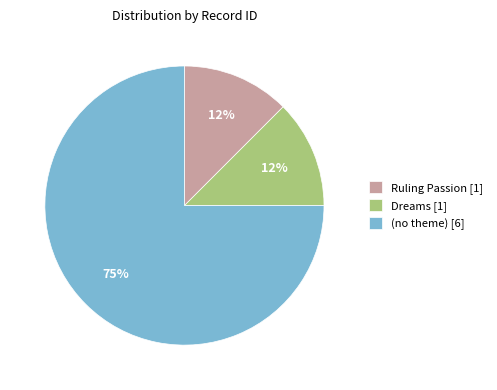

Is it true that Dreams [1] is 1% of the pie?

False